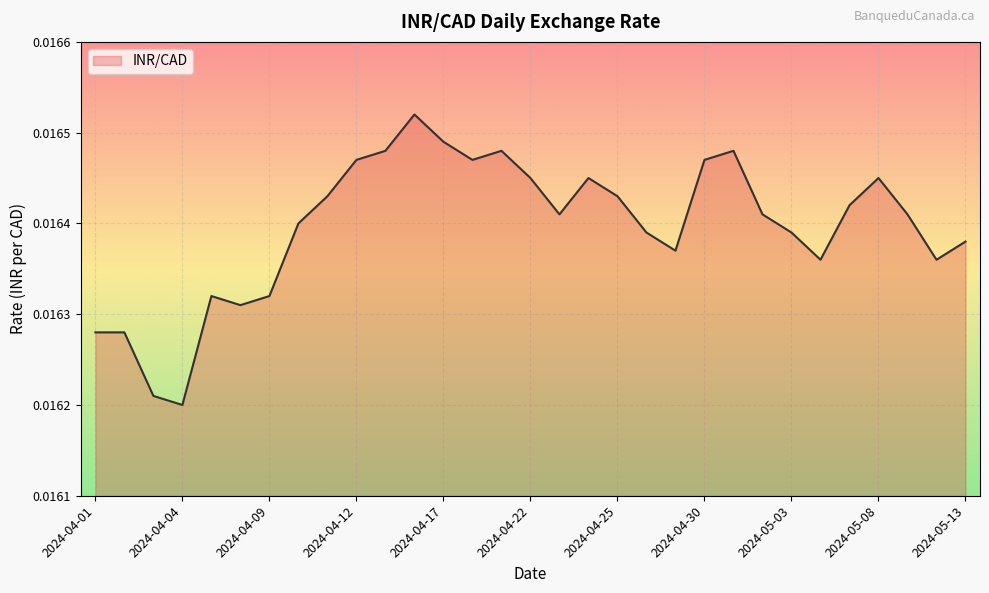

Is this an area chart (filled region under the line)?

Yes